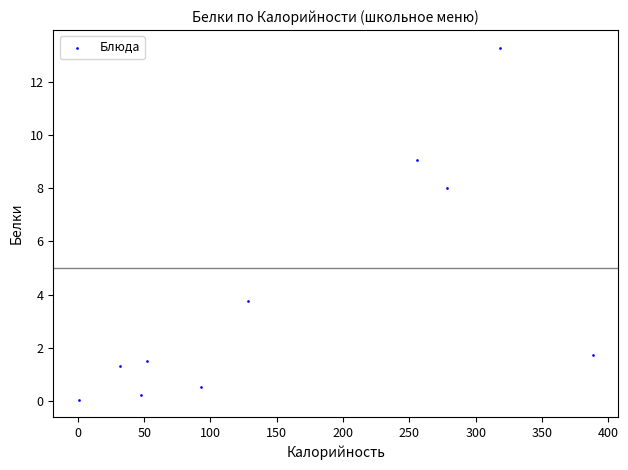

What Y value in the scatter plot is closest to 6?

8.0